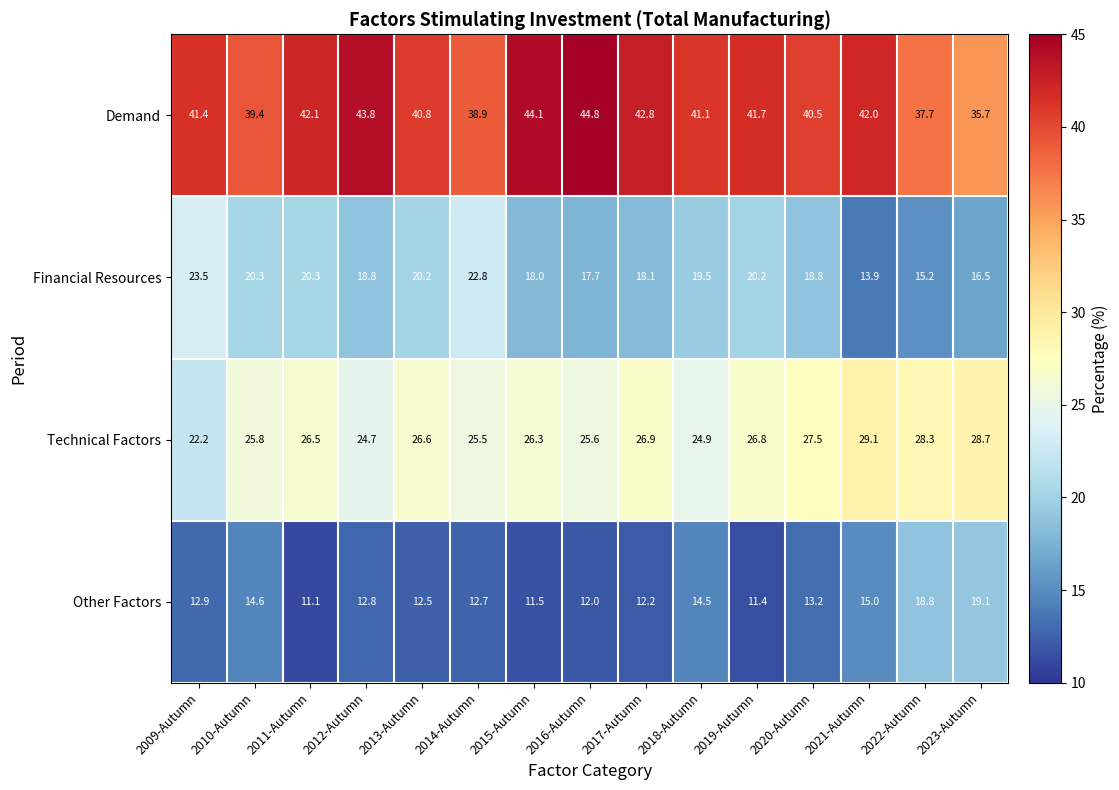

At which label does Technical Factors reach its peak?

2021-Autumn